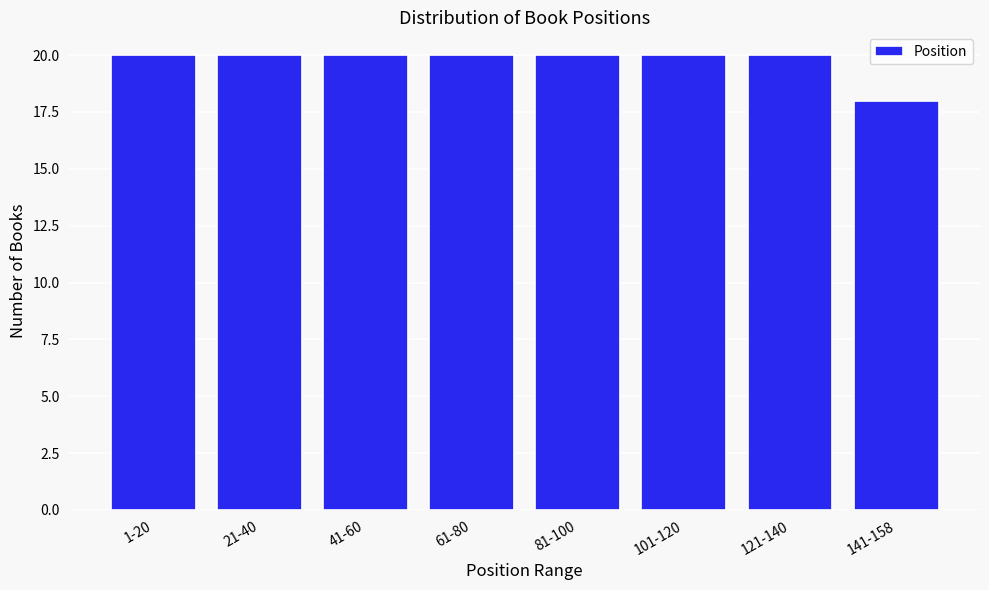

Reading left to right, extract all data points from this chart.

1-20=20	21-40=20	41-60=20	61-80=20	81-100=20	101-120=20	121-140=20	141-158=18